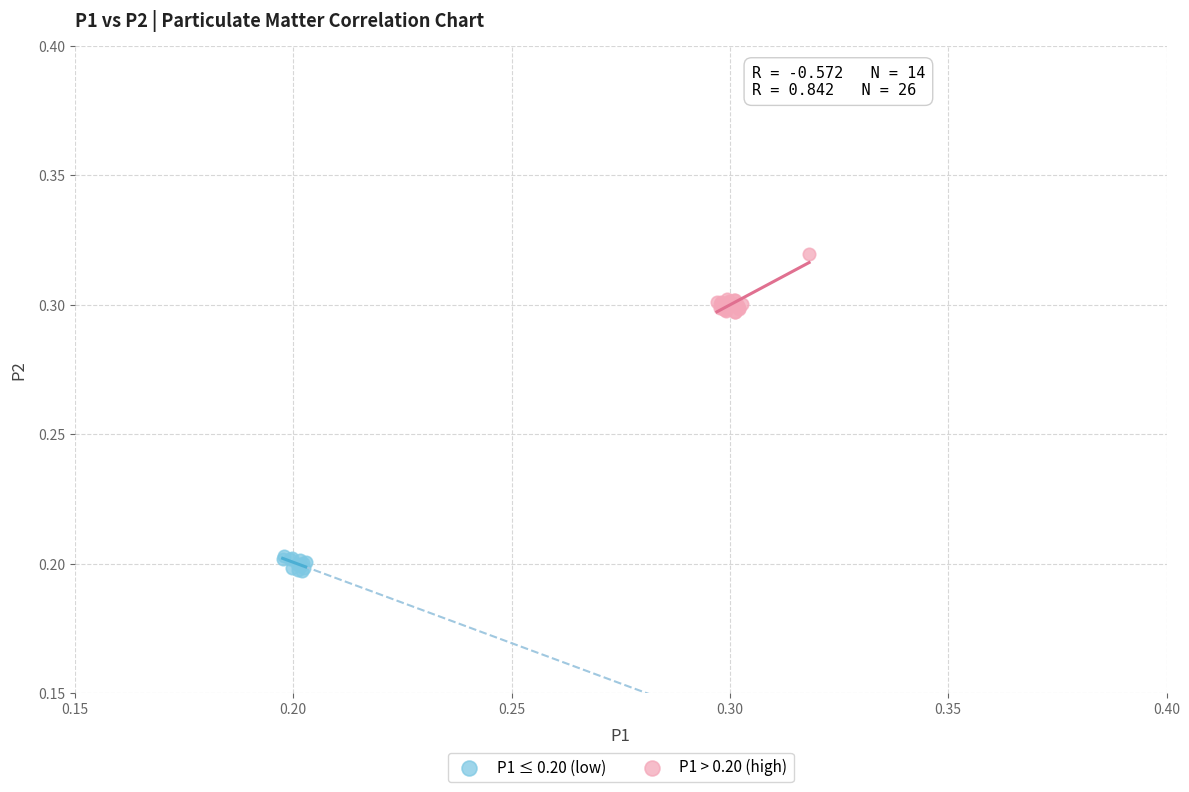

Which series reaches the maximum Y coordinate?

P1 > 0.20 (high)